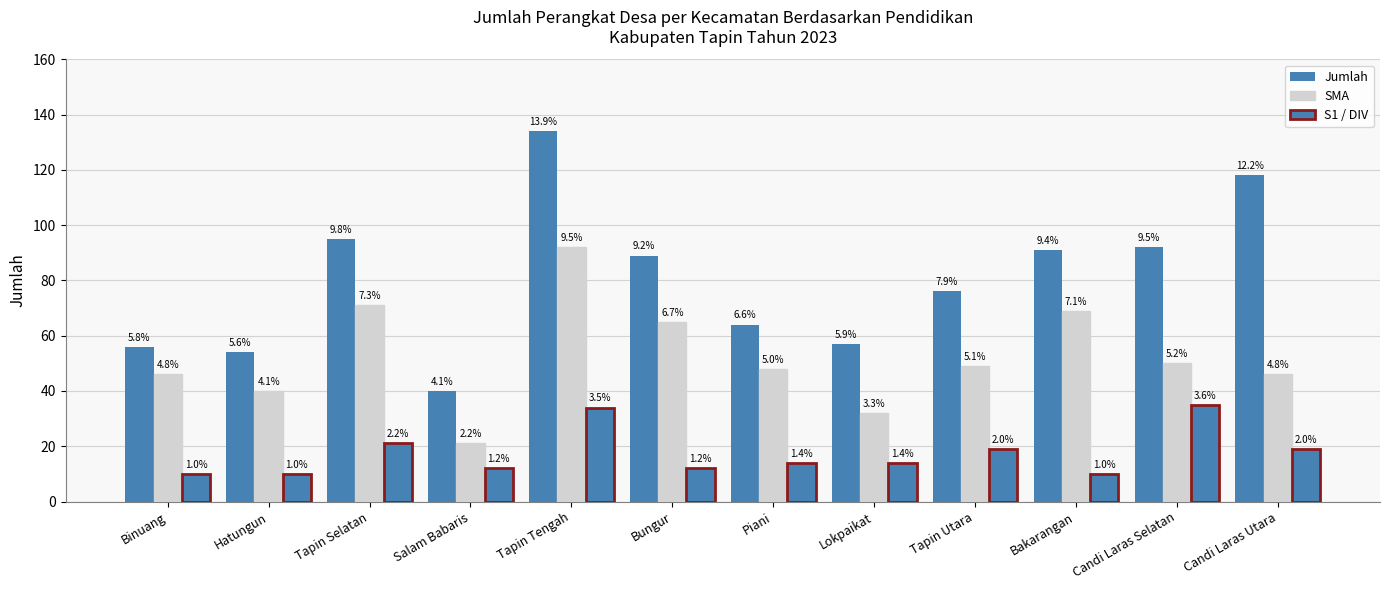

What is the difference between the highest and lowest values at Candi Laras Utara?

99